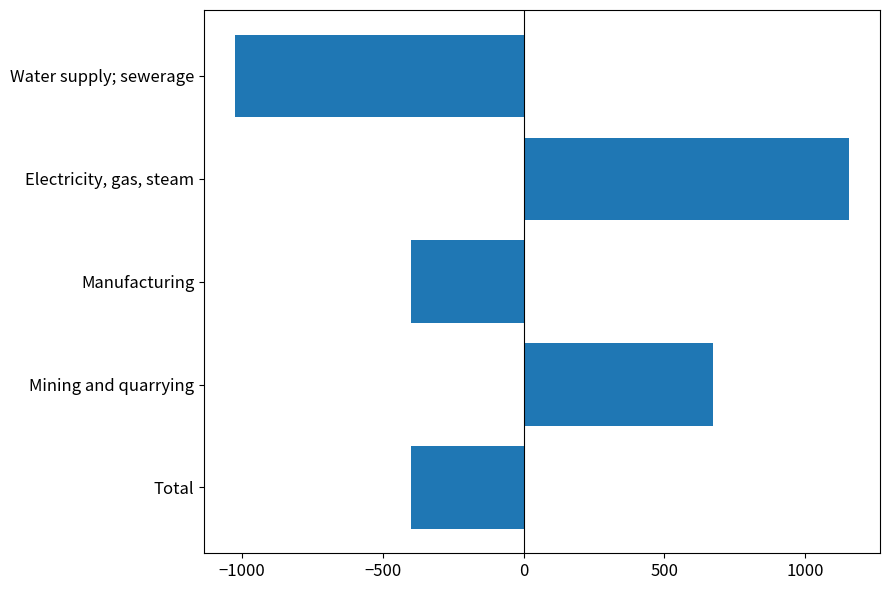

How many bars are there in total?

5